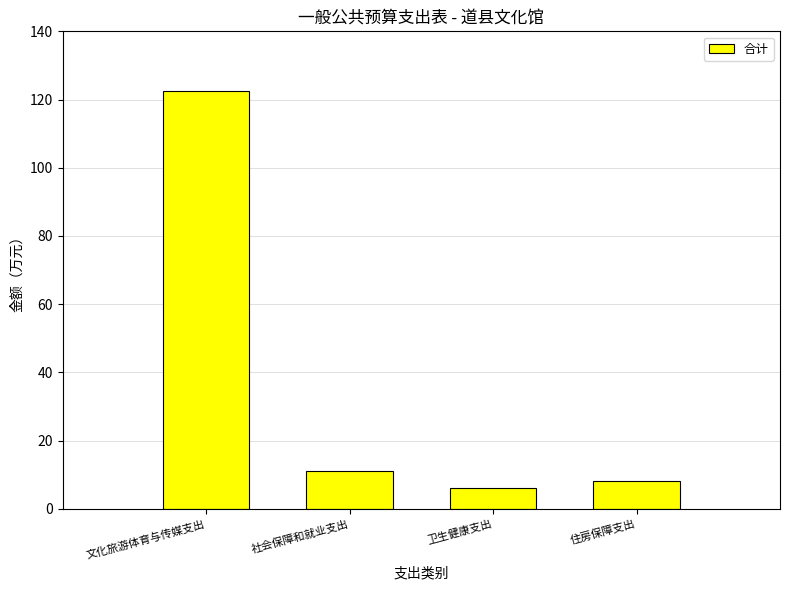

The value at 文化旅游体育与传媒支出 is 173.9. True or false?

False